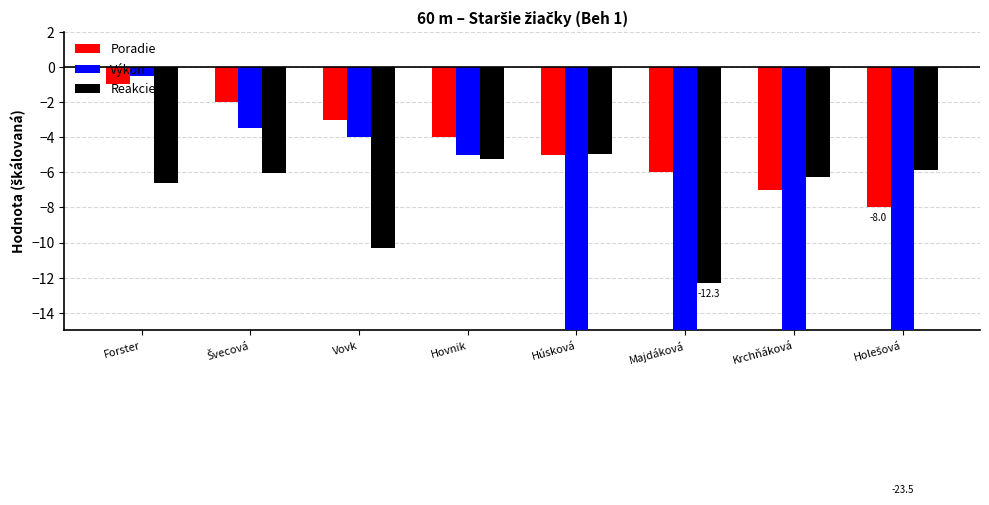

What is the maximum value shown in the chart?

-0.5